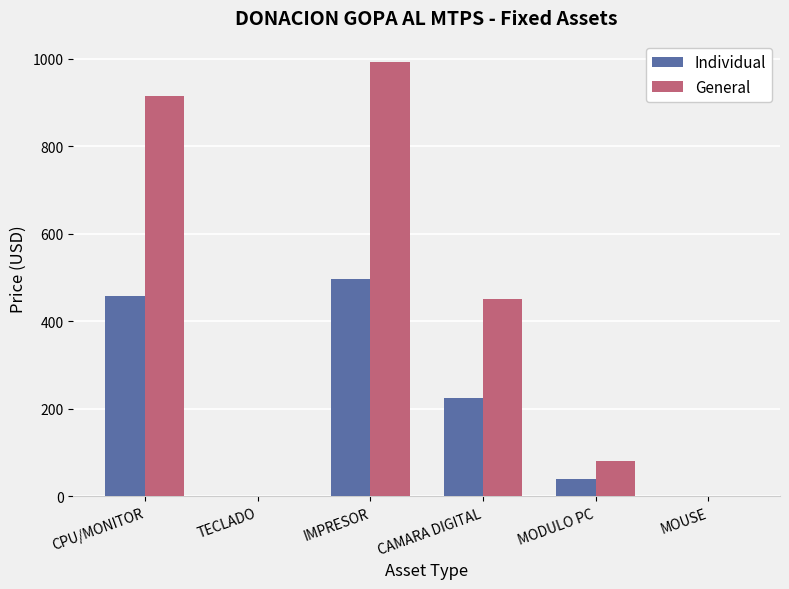

Are the bars grouped side by side (vs. stacked)?

Yes